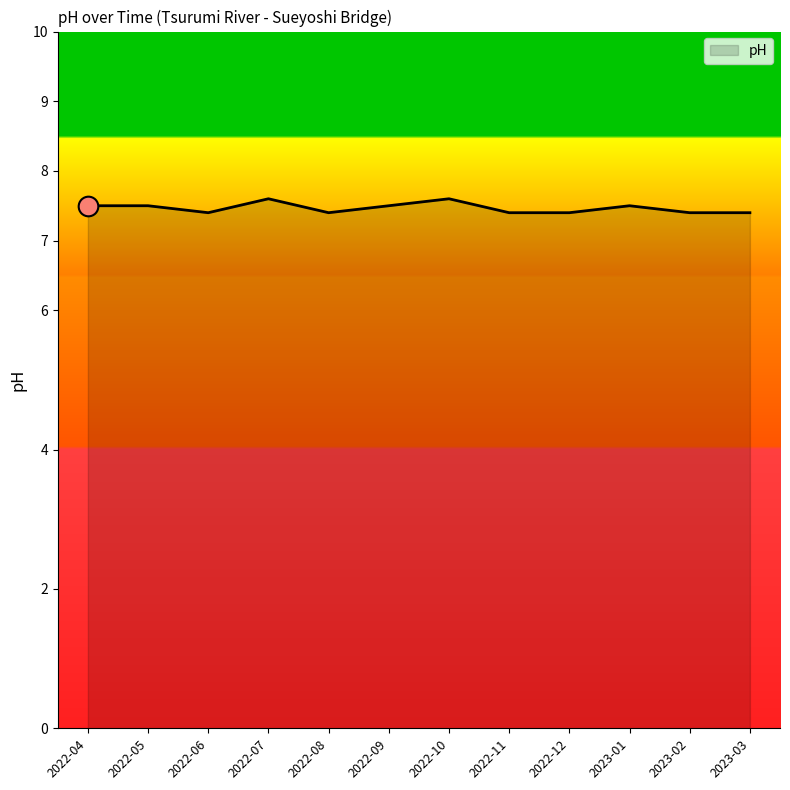

Between 2022-12 and 2023-01, which is larger?

2023-01